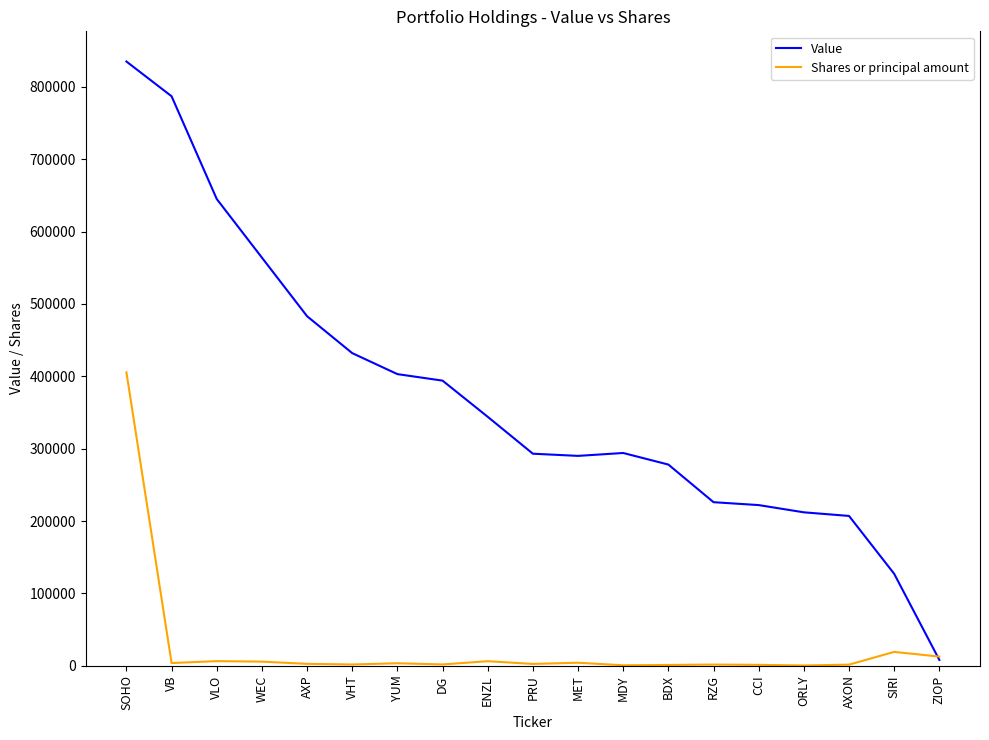

What is the average value of the Value series?

370737